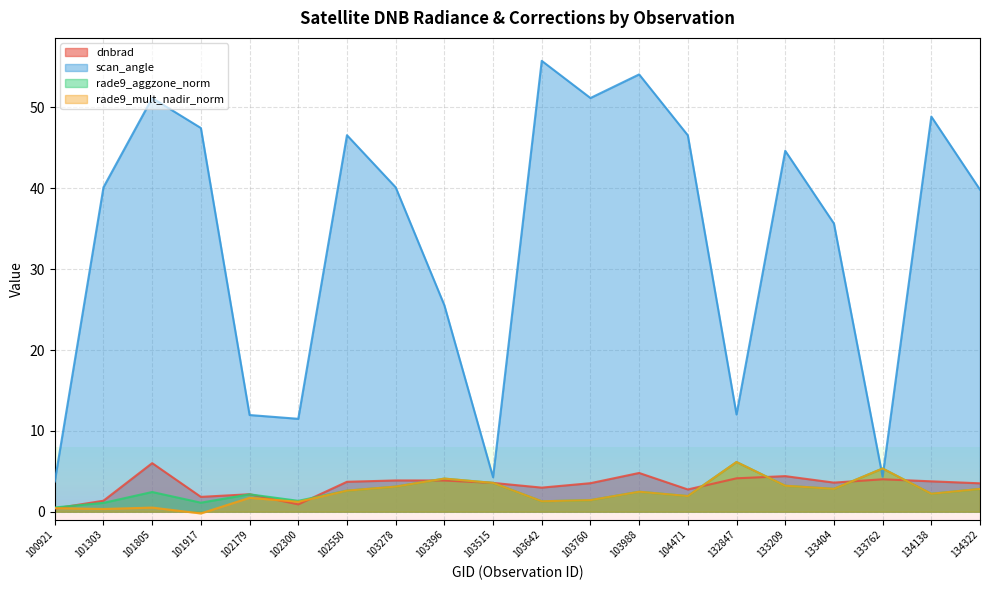

The scan_angle series shows 28.1 at 104471. True or false?

False